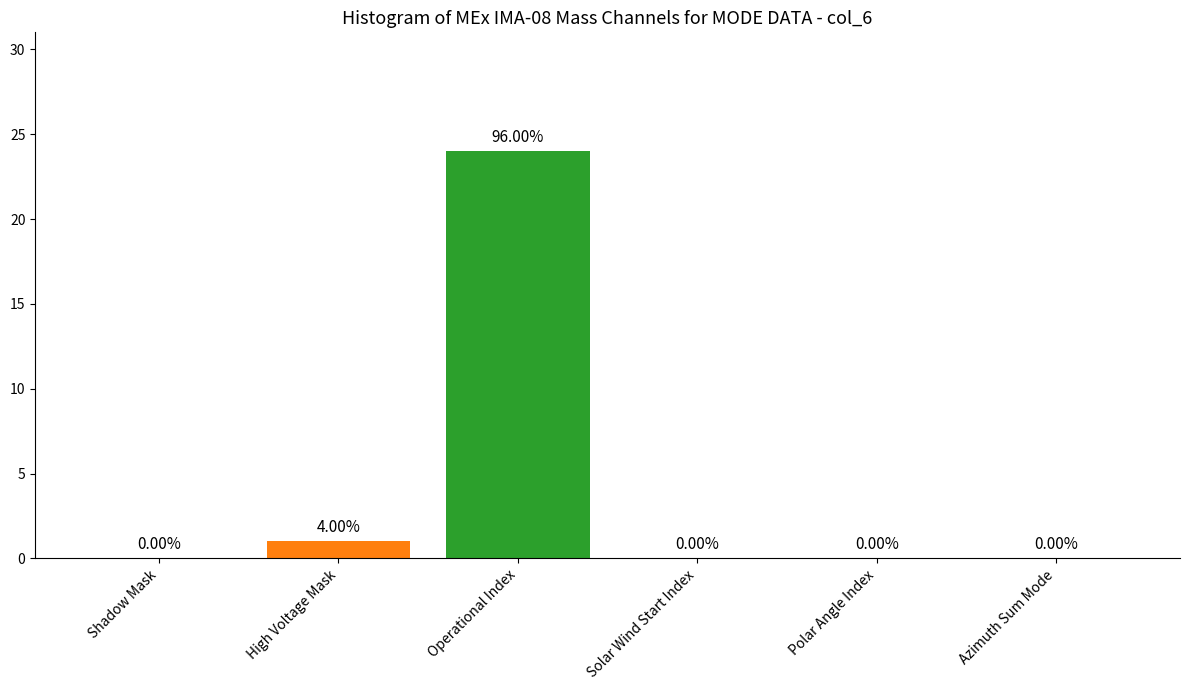

Where is the data nearest to the value 12?

High Voltage Mask